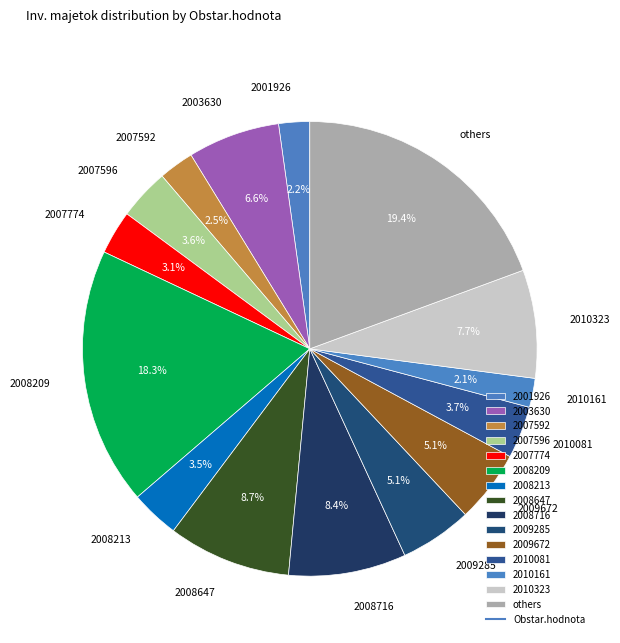

Does 2009672 account for over 50% of the chart?

No